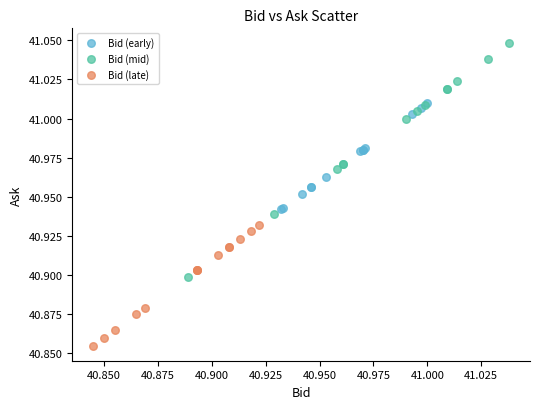

Which series reaches the minimum Y coordinate?

Bid (late)